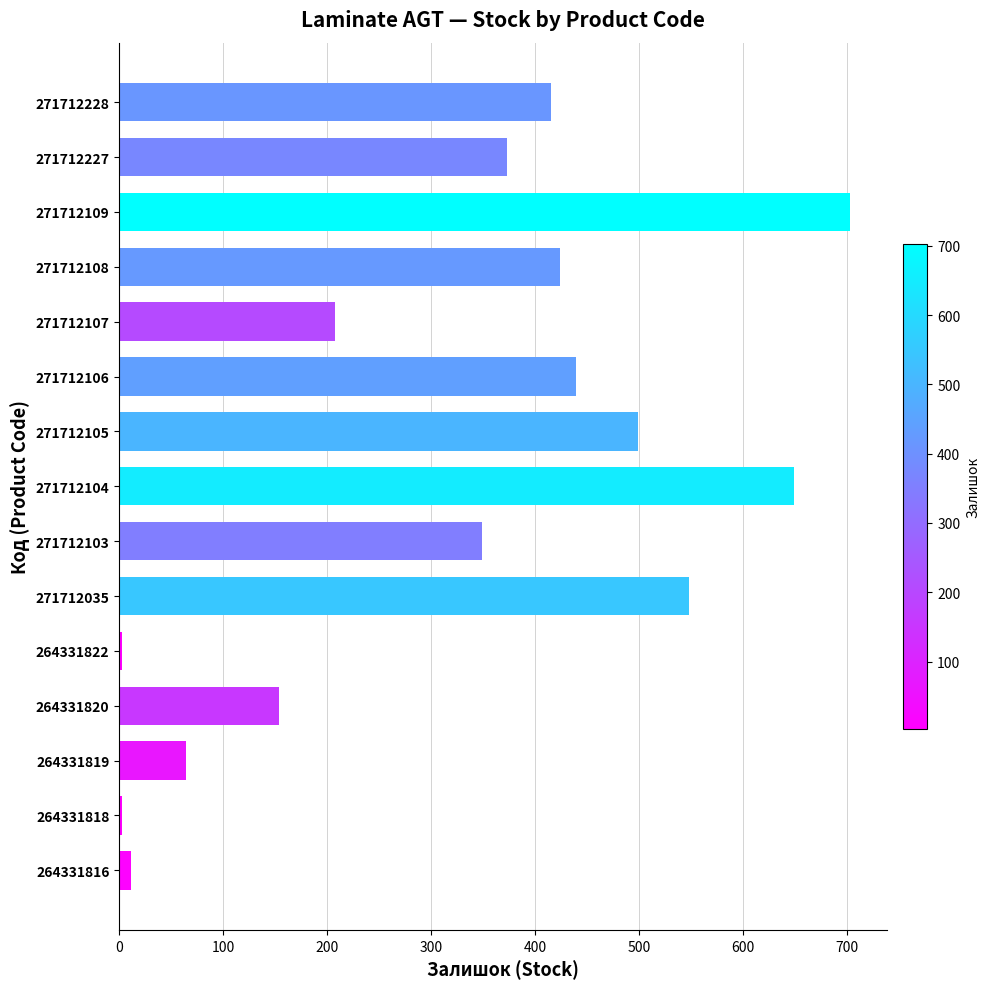

What is the maximum value shown in the chart?

703